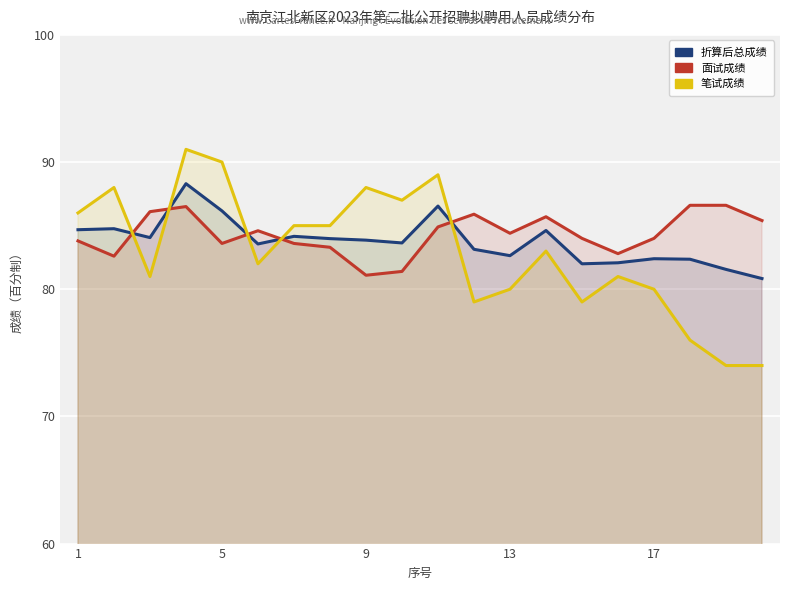

What is the difference between the second highest and minimum values in the 笔试成绩 series?

16.0